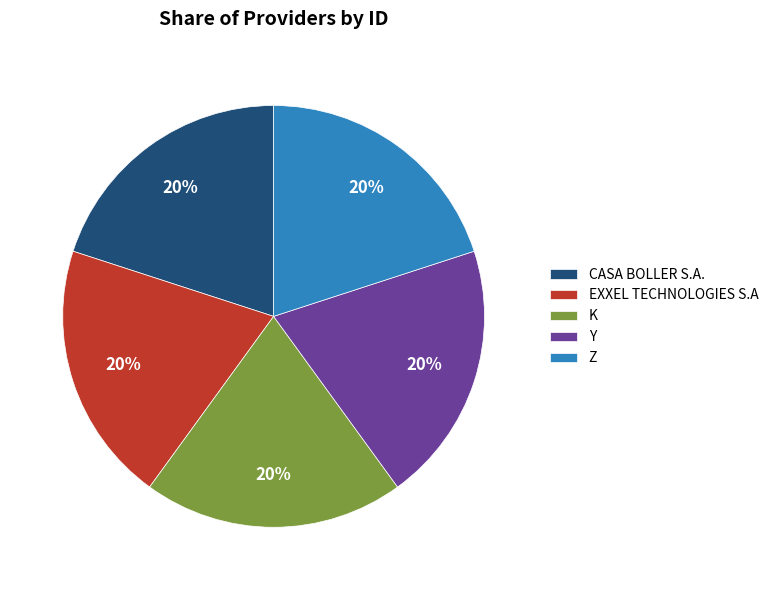

Count the number of slices in the pie.

5